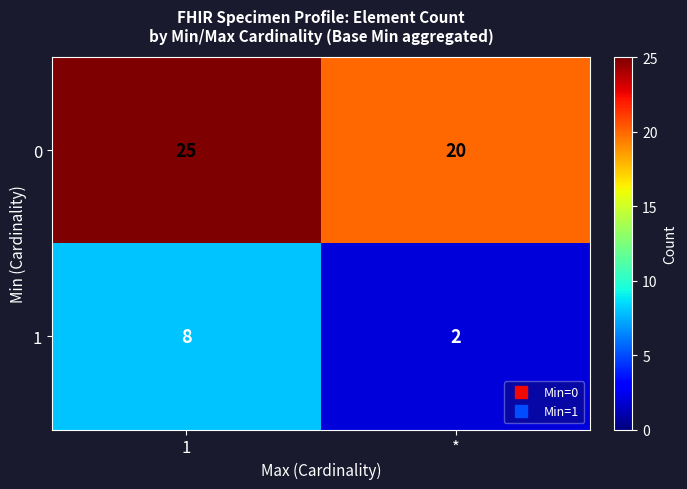

How many distinct data groups are displayed?

2